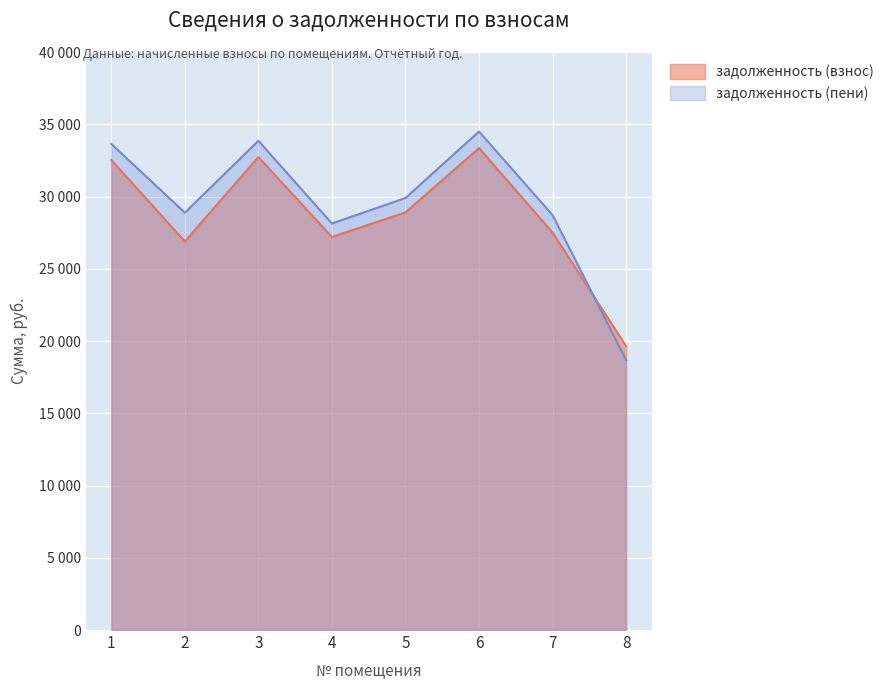

Reading left to right, extract all data points from this chart.

задолженность (взнос): 32524.5	26888.2	32731.1	27198.3	28904.9	33351.7	27507.4	19643.9
задолженность (пени): 33641.6	28881.4	33855.4	28132.5	29897.7	34497.2	28714.0	18688.1